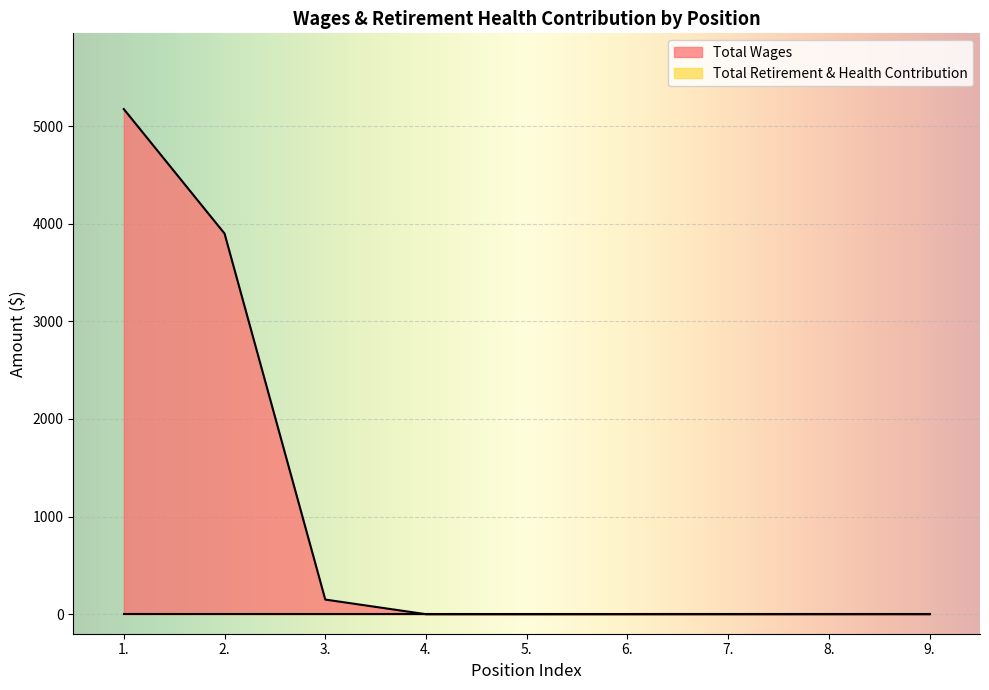

Rank the categories by value from lowest to highest.

4., 5., 6., 7., 8., 9., 3., 2., 1.